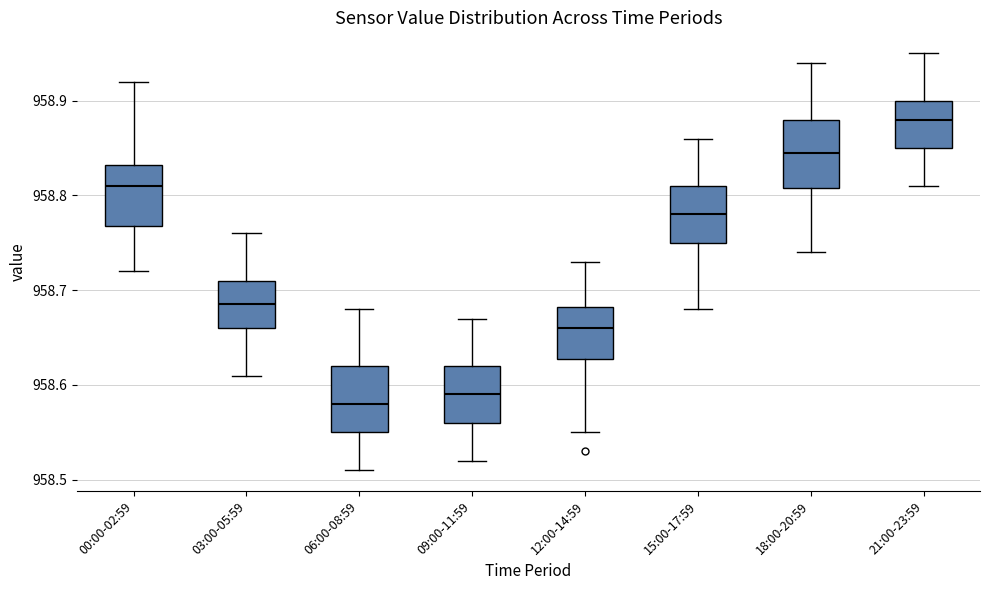

Reading left to right, transcribe this box plot: for each box, give where its median line is, the range the box spans, and where its two whiskers end, as read against the y-axis. The values are not printed on the chart, so give them approximately, as read against the axis.

00:00-02:59: median 958.81, box 958.77 to 958.83, whiskers 958.72 to 958.92
03:00-05:59: median 958.69, box 958.66 to 958.71, whiskers 958.61 to 958.76
06:00-08:59: median 958.58, box 958.55 to 958.62, whiskers 958.51 to 958.68
09:00-11:59: median 958.59, box 958.56 to 958.62, whiskers 958.52 to 958.67
12:00-14:59: median 958.66, box 958.63 to 958.68, whiskers 958.55 to 958.73
15:00-17:59: median 958.78, box 958.75 to 958.81, whiskers 958.68 to 958.86
18:00-20:59: median 958.85, box 958.81 to 958.88, whiskers 958.74 to 958.94
21:00-23:59: median 958.88, box 958.85 to 958.90, whiskers 958.81 to 958.95